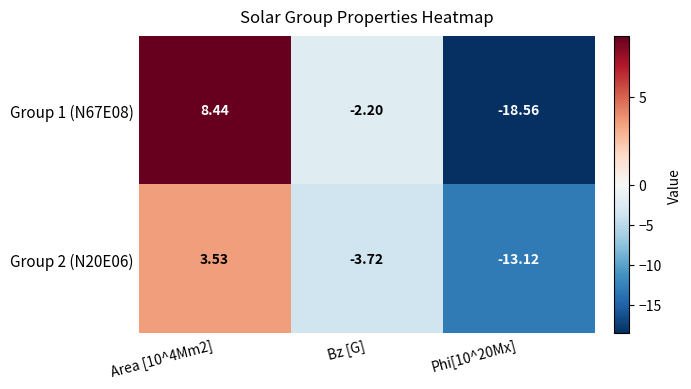

Where is Group 1 (N67E08) nearest to the value -5?

Bz [G]